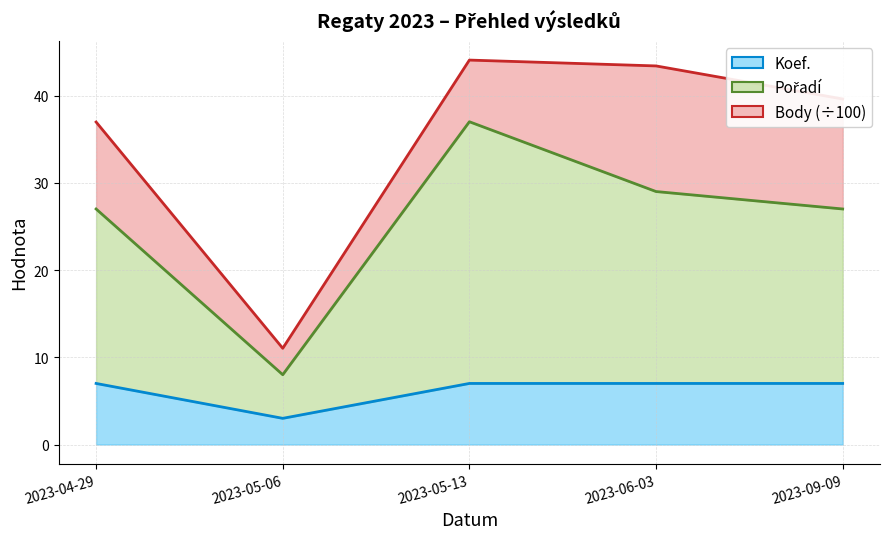

What is the difference between the maximum and minimum values in the Pořadí series?

29